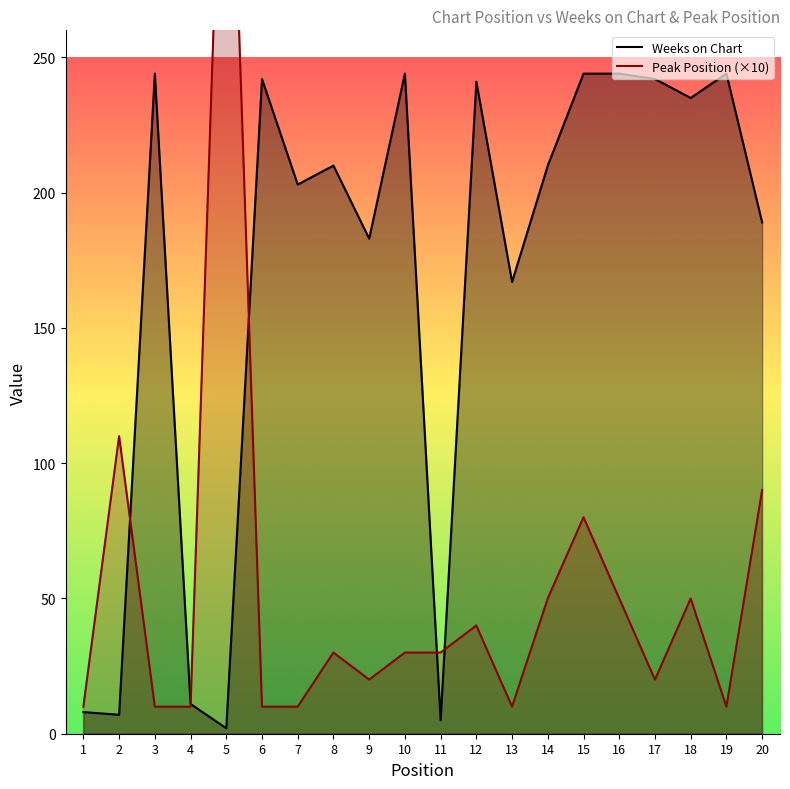

Where is the first local minimum for Weeks on Chart?

2